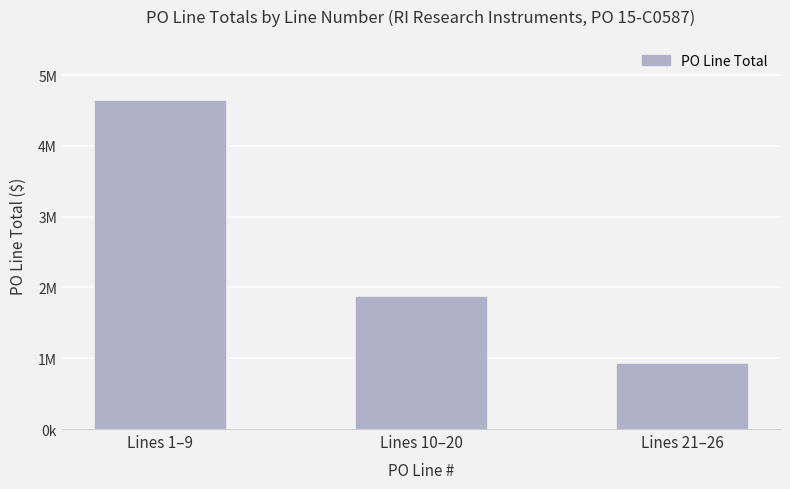

Between Lines 1–9 and Lines 10–20, which is larger?

Lines 1–9